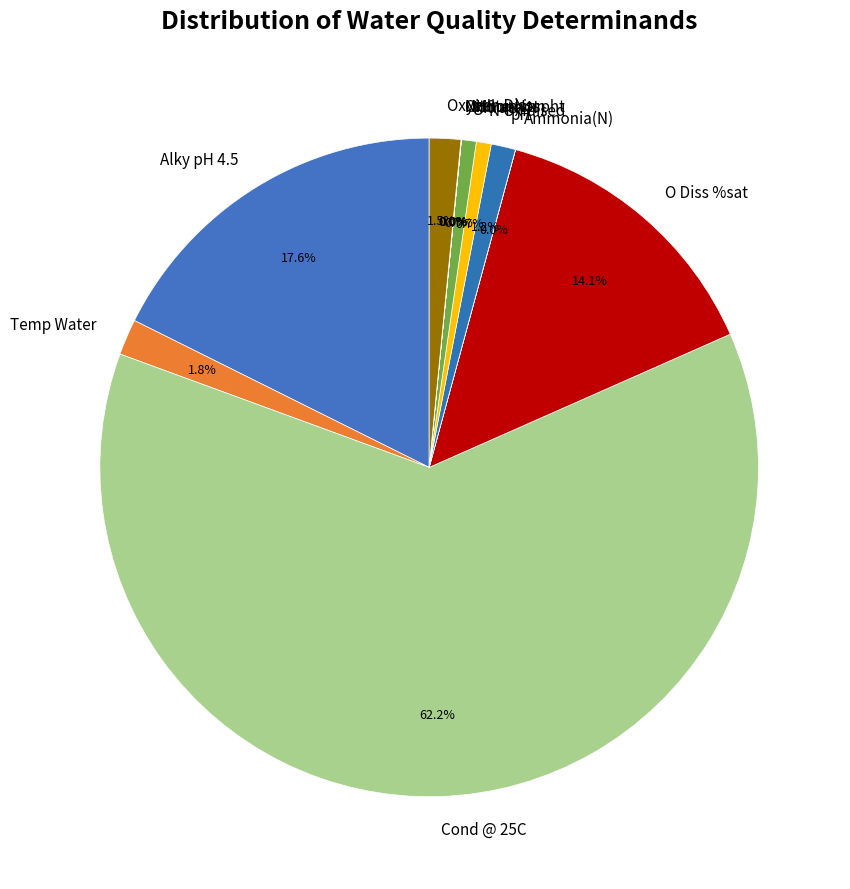

Do O Diss %sat and Temp Water together represent more than half of the pie?

No